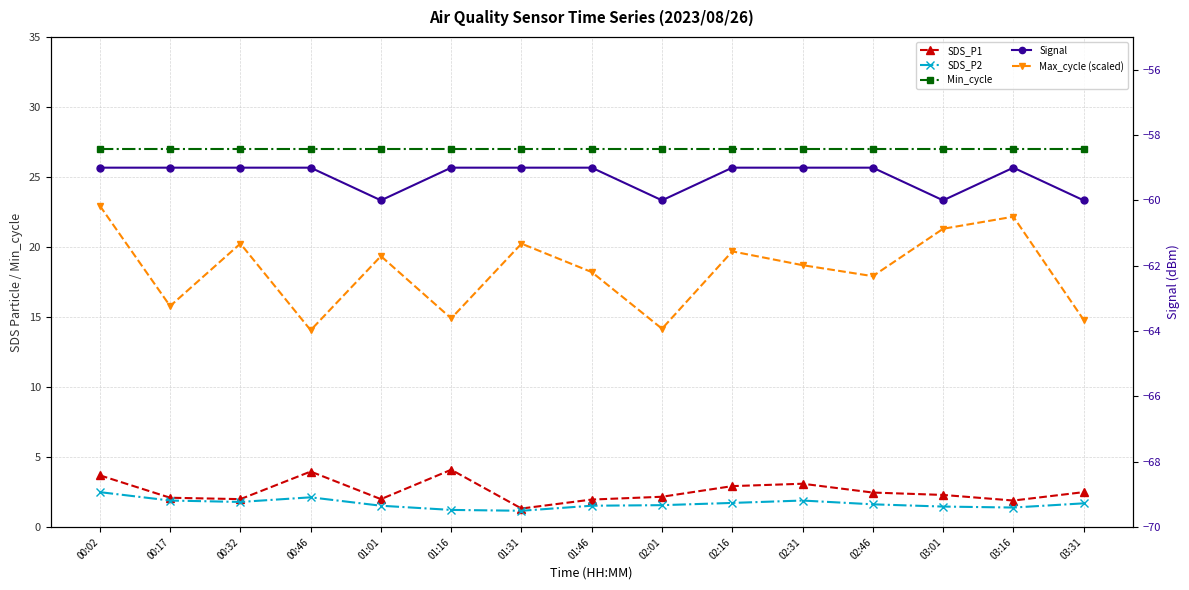

How many series are shown in this chart?

5